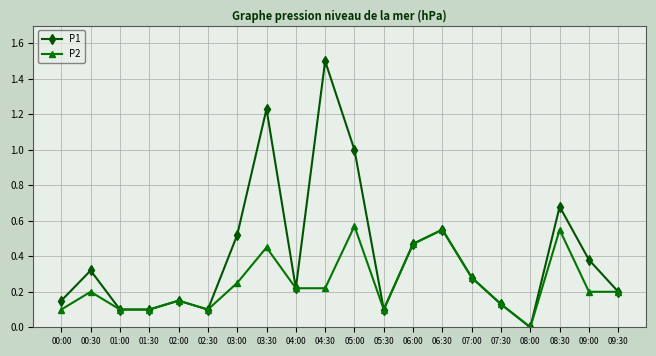

Which label corresponds to the largest value in the chart?

04:30